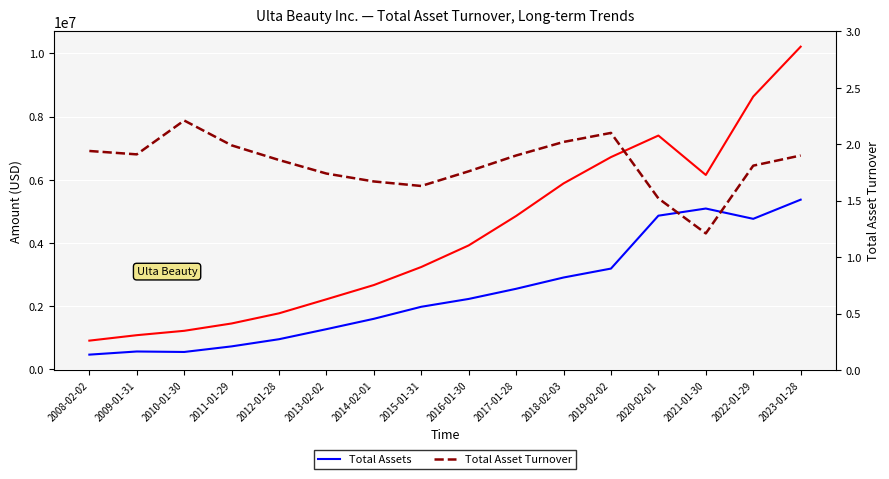

True or false: Total Asset Turnover has more than 0 interior local peaks.

True